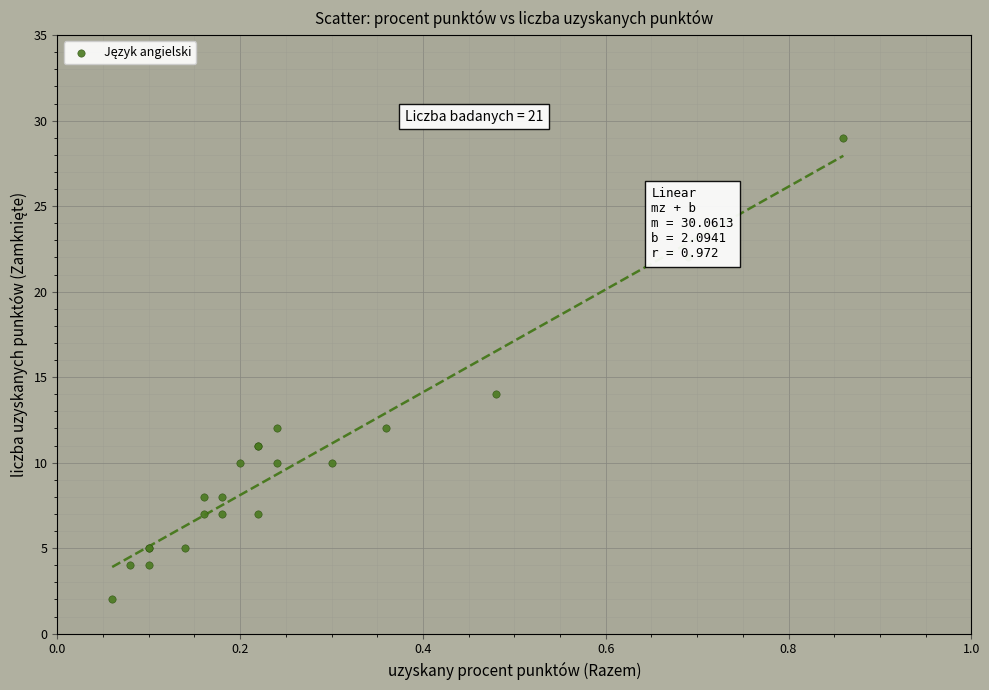

What Y value in the scatter plot is closest to 15?

14